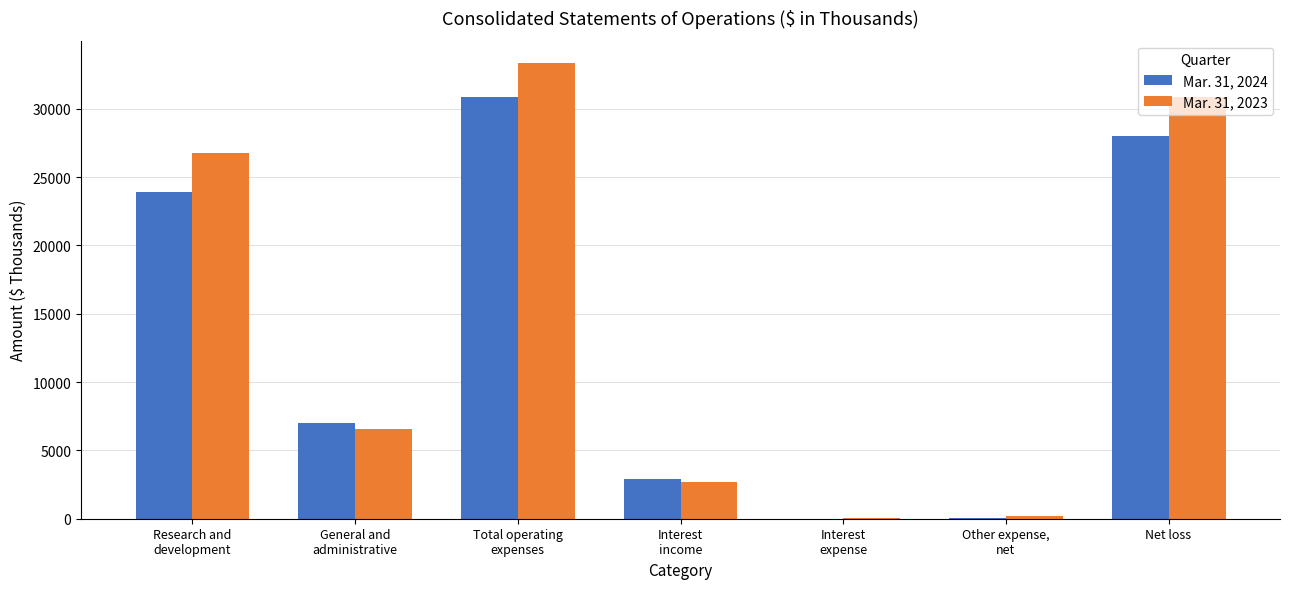

The Mar. 31, 2023 series shows 18407 at Net loss. True or false?

False